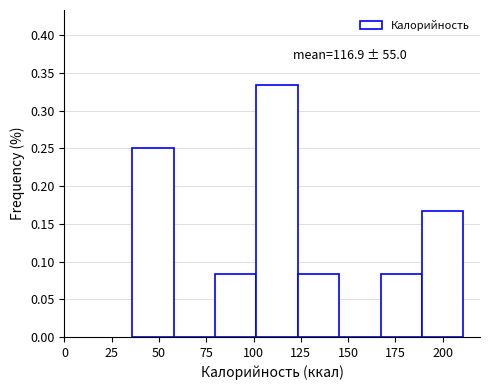

Which range on the x-axis has the tallest bar?

100 to 125